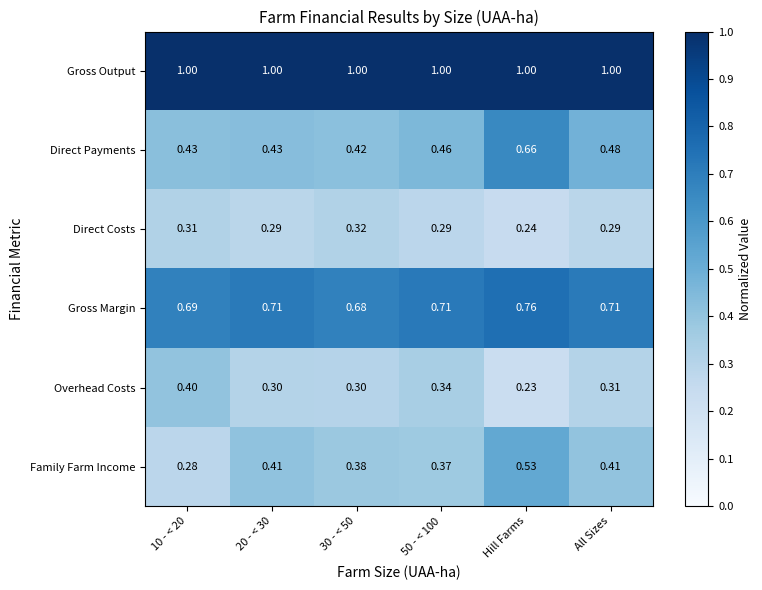

Which category has the lowest value across all series?

Hill Farms